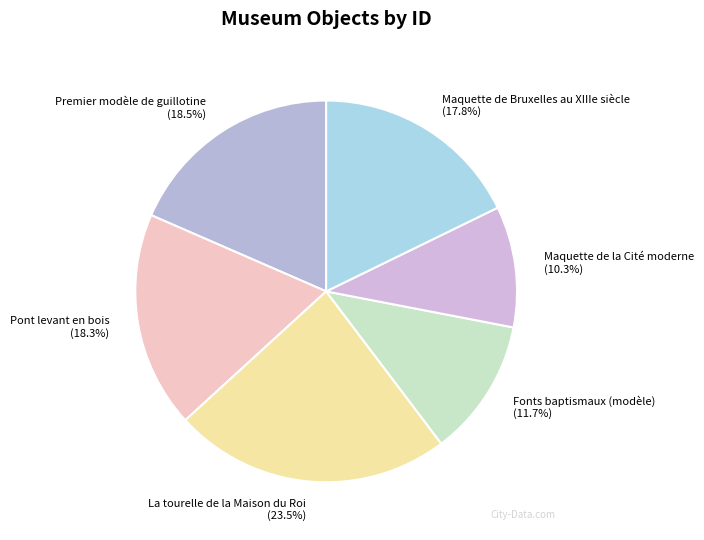

How many slices are in this pie chart?

6